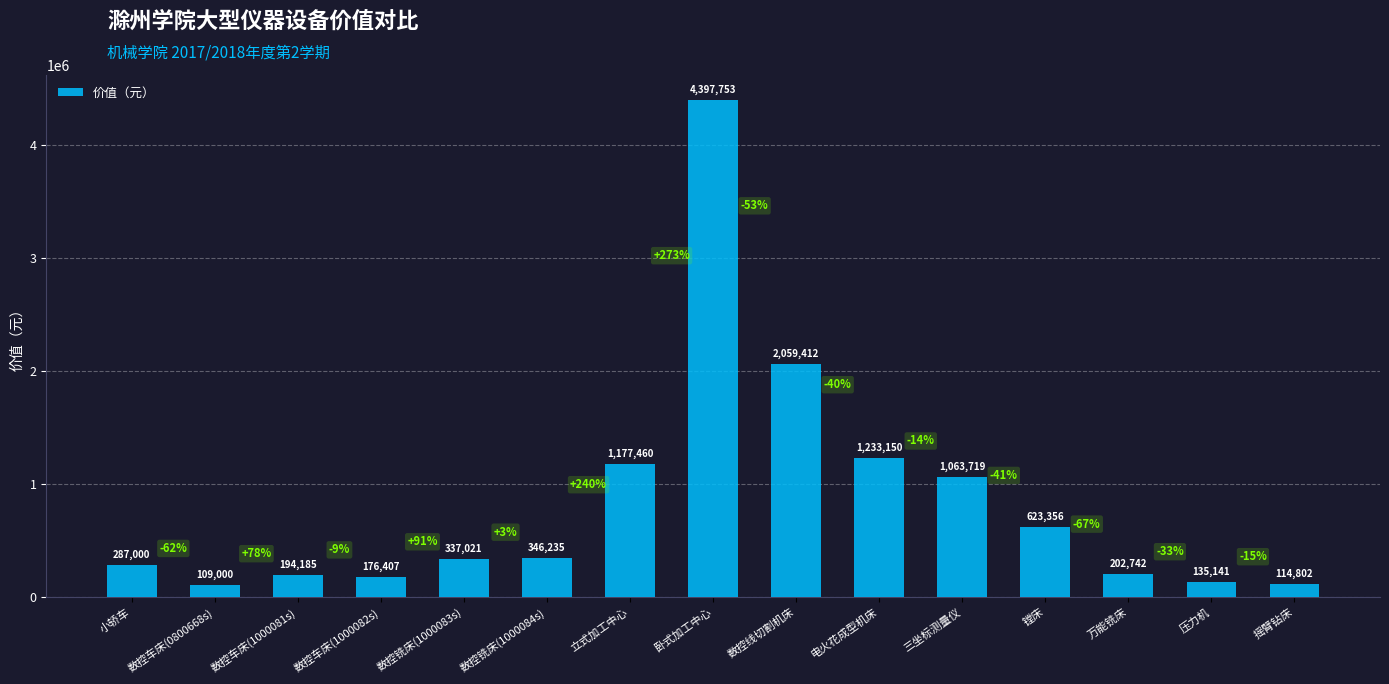

Rank the categories by value from highest to lowest.

卧式加工中心, 数控线切割机床, 电火花成型机床, 立式加工中心, 三坐标测量仪, 镗床, 数控铣床(1000084s), 数控铣床(1000083s), 小轿车, 万能铣床, 数控车床(1000081s), 数控车床(1000082s), 压力机, 摇臂钻床, 数控车床(0800668s)